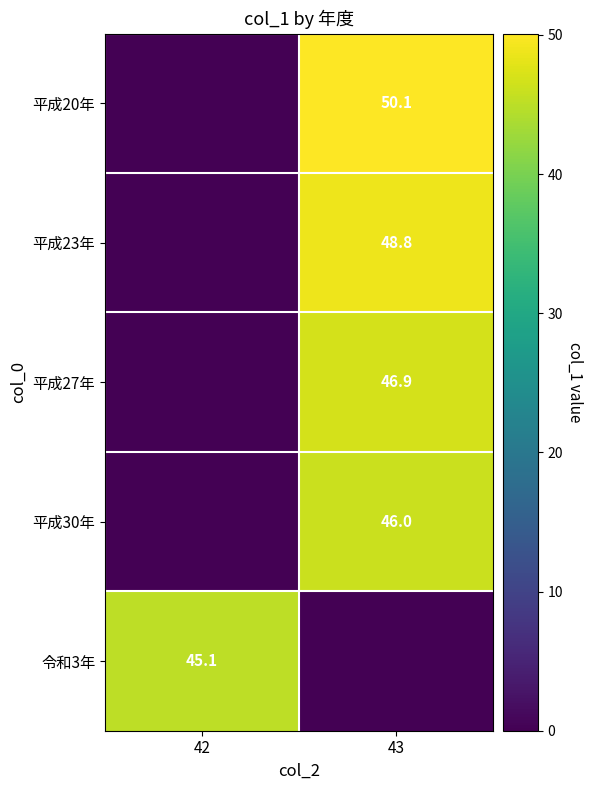

Is it true that 令和3年 equals 19.5 at 42?

False